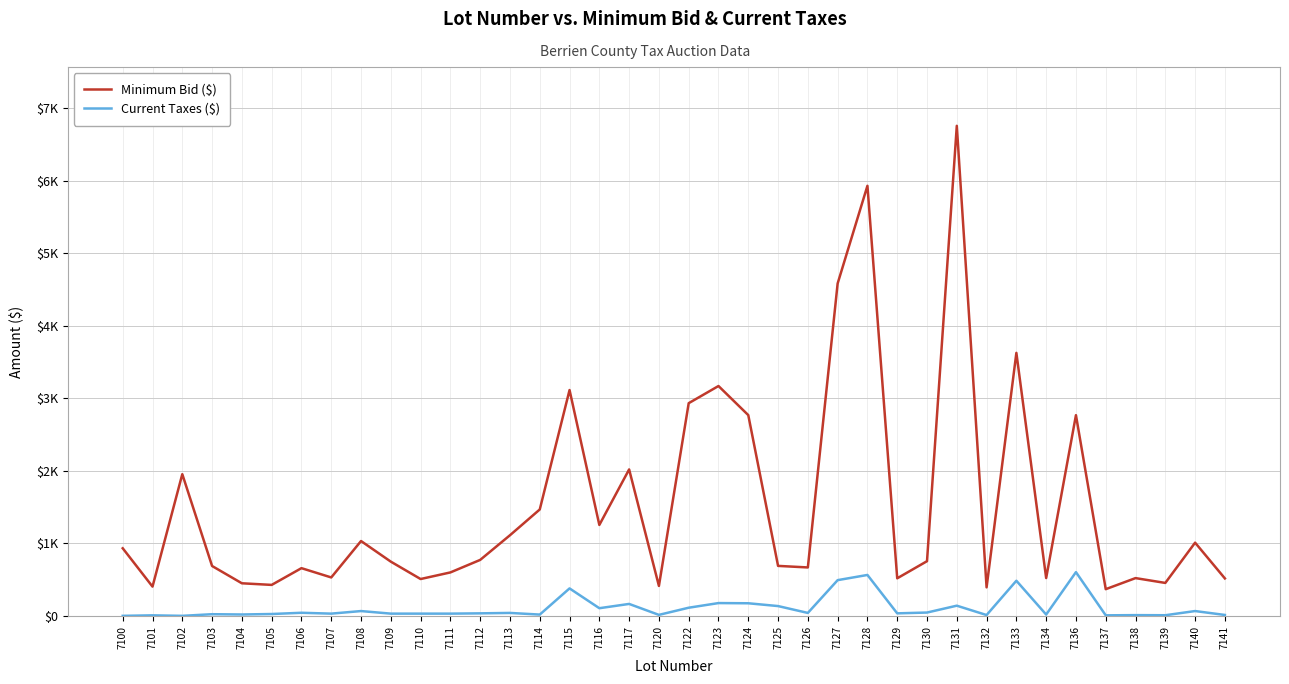

Is this an area chart (filled region under the line)?

No